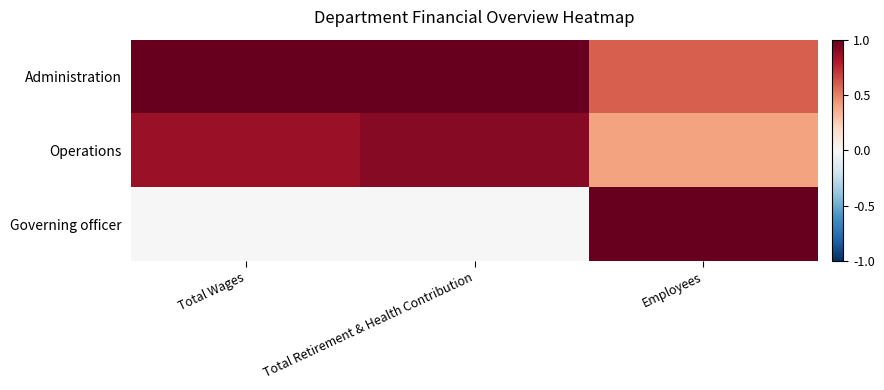

Reading left to right, list all the values displayed in this chart.

Administration: Total Wages=1.0	Total Retirement & Health Contribution=1.0	Employees=0.6
Operations: Total Wages=0.9	Total Retirement & Health Contribution=0.9	Employees=0.4
Governing officer: Total Wages=0.0	Total Retirement & Health Contribution=0.0	Employees=1.0